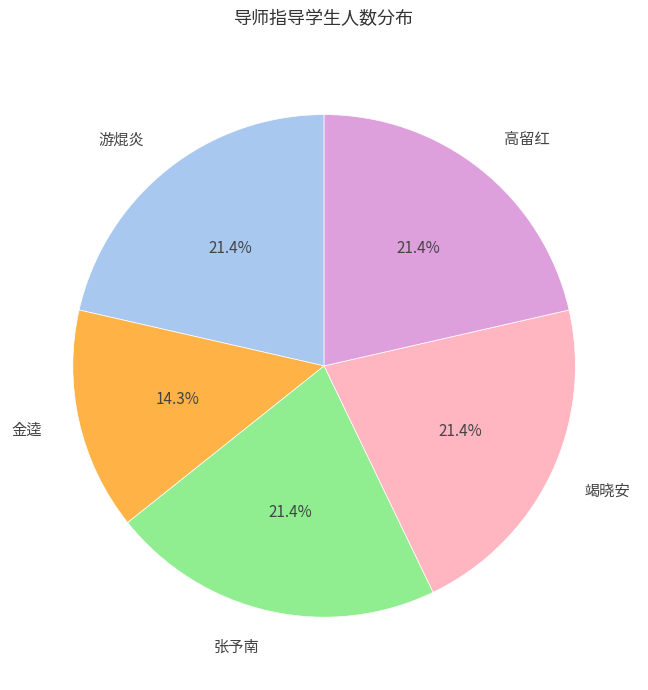

Count the number of slices in the pie.

5